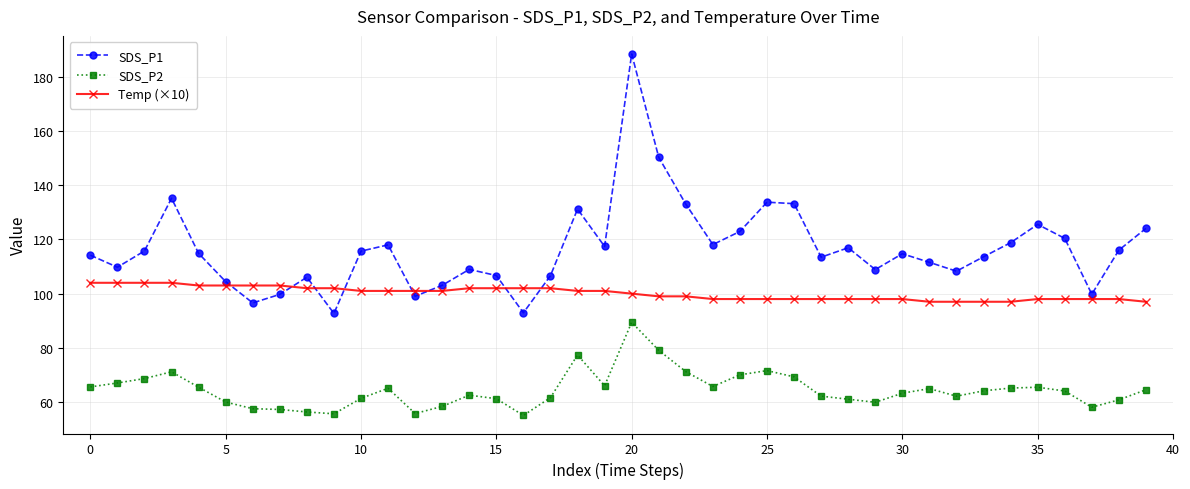

Rank the series by their maximum value, from highest to lowest.

SDS_P1, Temp (×10), SDS_P2